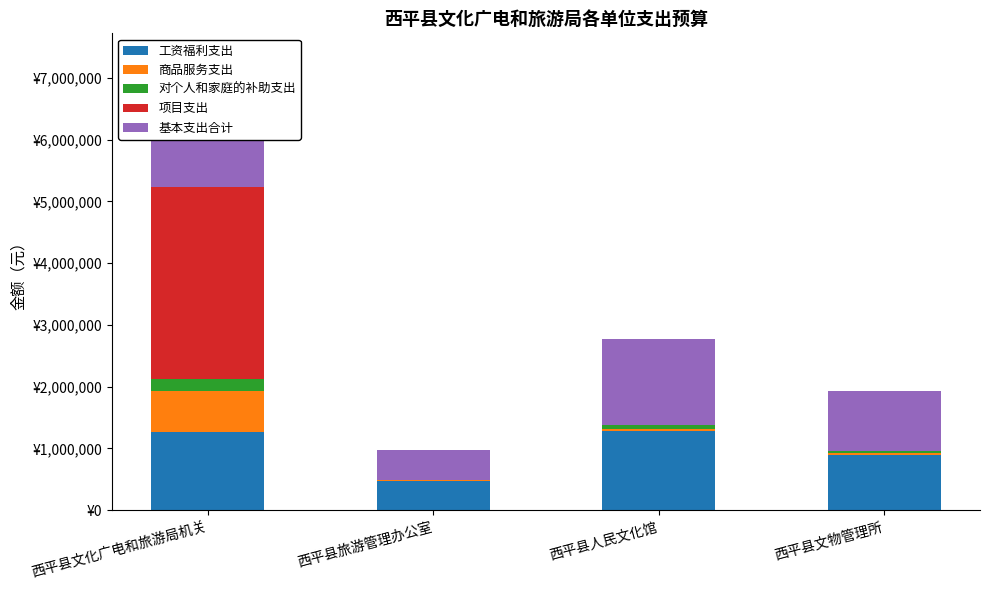

Which category has the lowest value in the 项目支出 series?

西平县旅游管理办公室